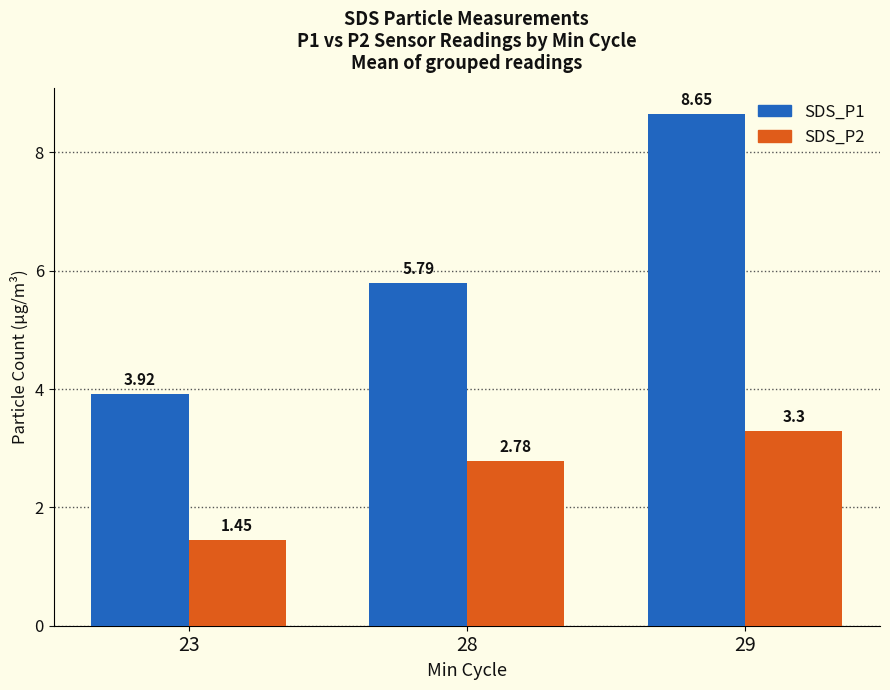

The value of SDS_P1 at 28 is 5.8. True or false?

True